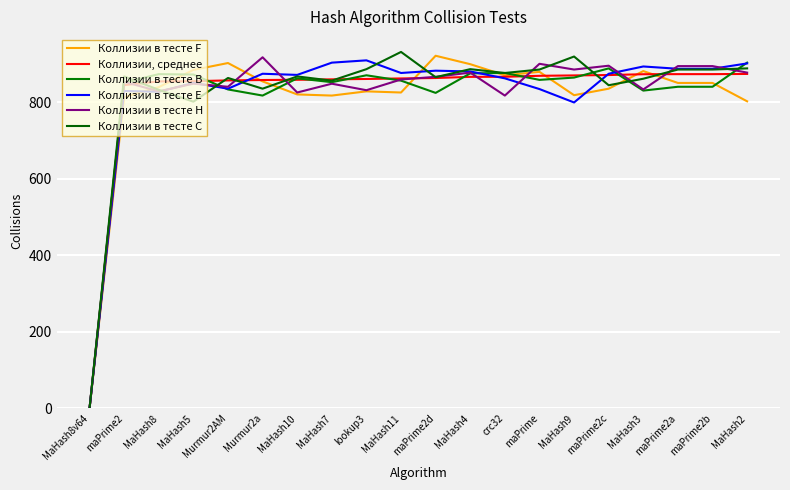

How many interior local valleys does the Коллизии в тесте C series have?

6